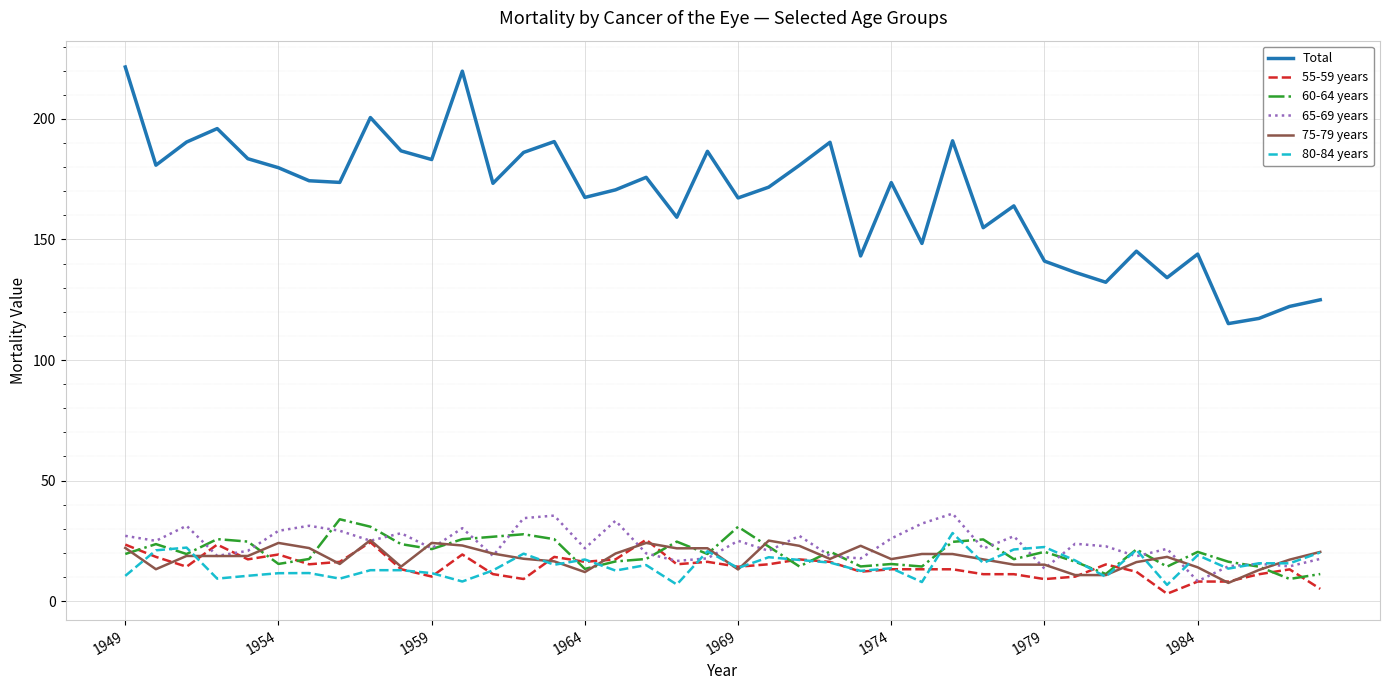

True or false: Total and 65-69 years intersect in this chart.

False